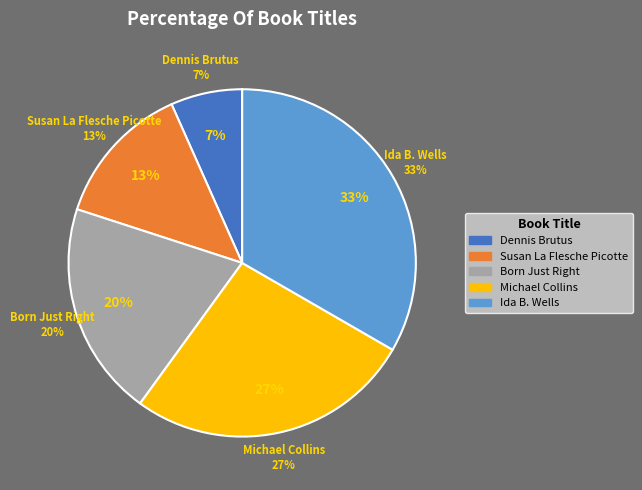

Is there any slice that represents more than half of the pie?

No